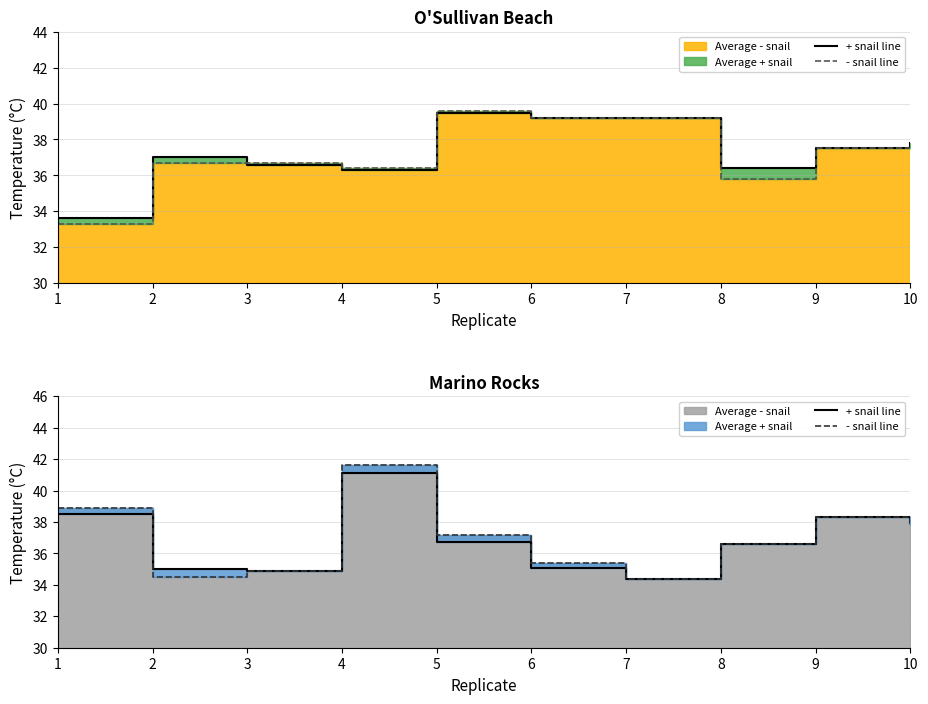

How many categories are shown in the chart?

10